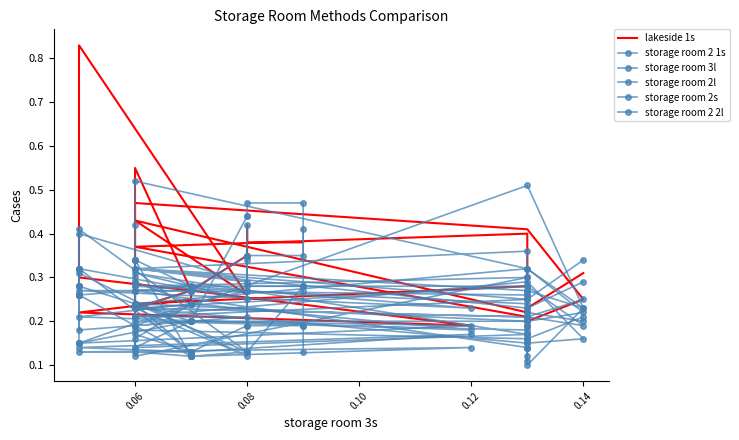

True or false: storage room 2 2l has more than 2 points higher than both neighbors.

True